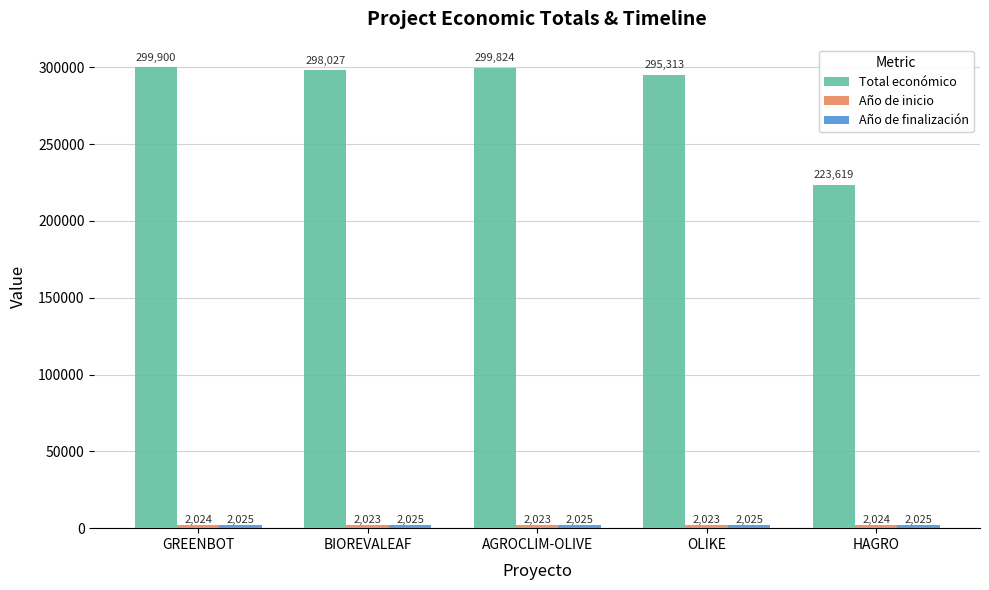

True or false: Total económico has a value of 497941 at BIOREVALEAF.

False